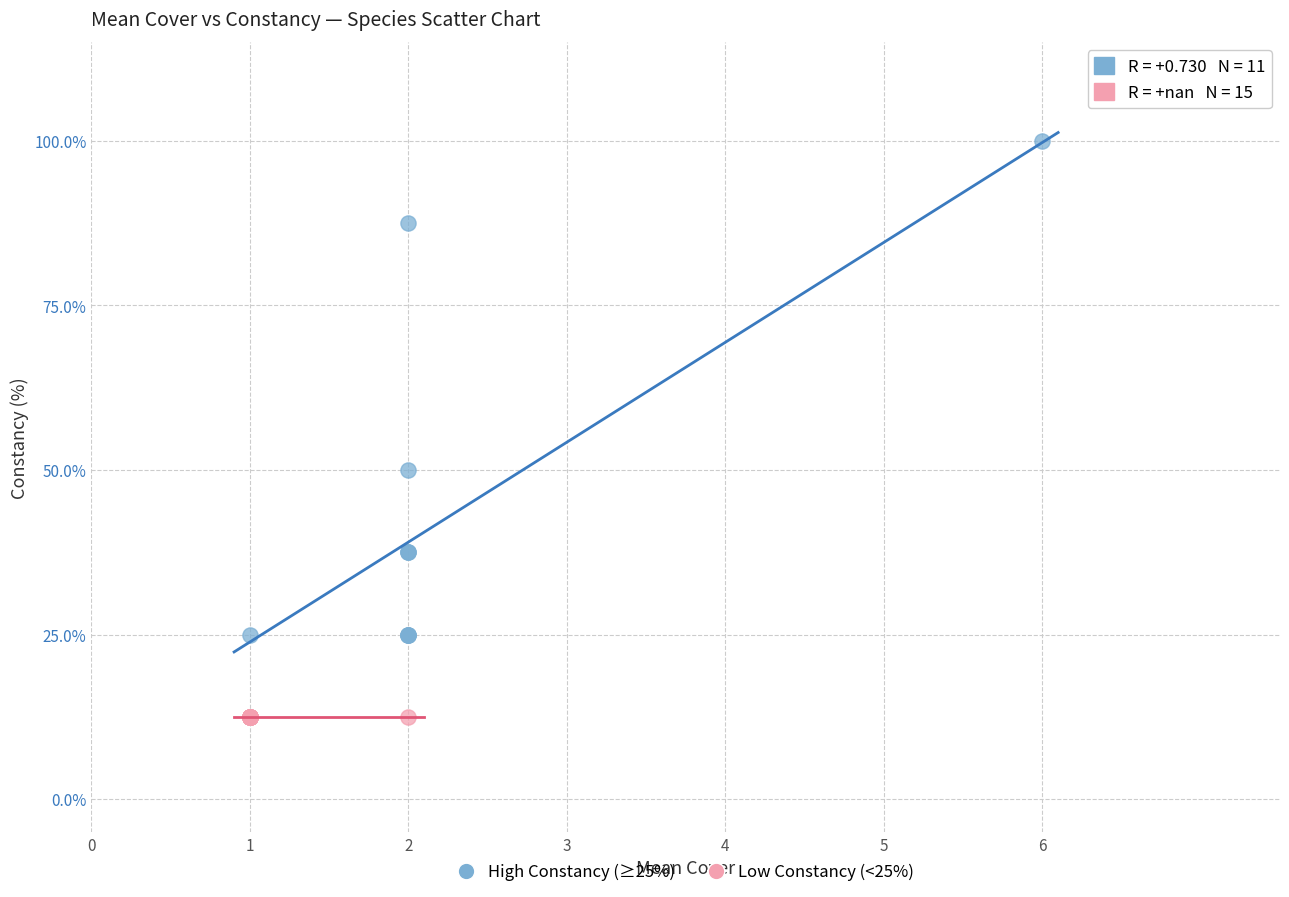

What are all the series names shown in the legend?

High Constancy (≥25%), Low Constancy (<25%)